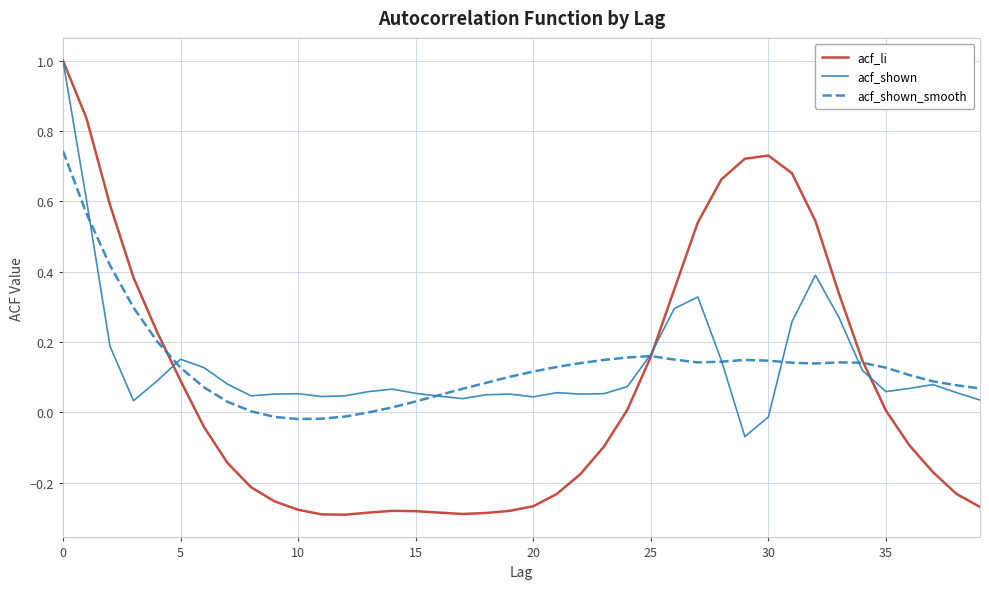

What is the highest value of the acf_li series?

1.0